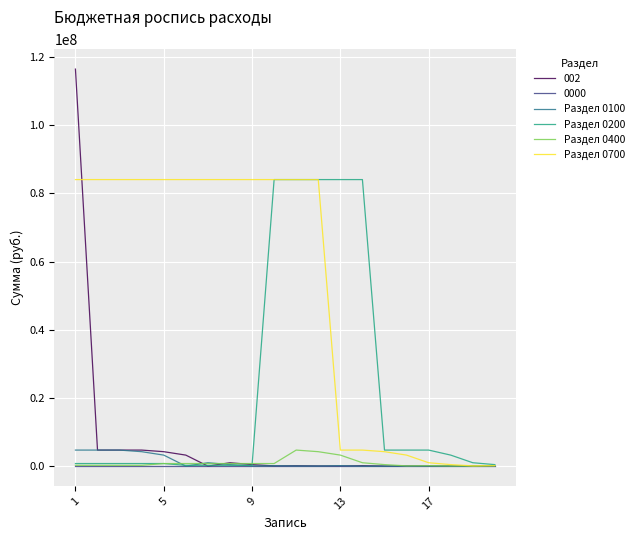

Which series has the largest total across all categories?

Раздел 0700